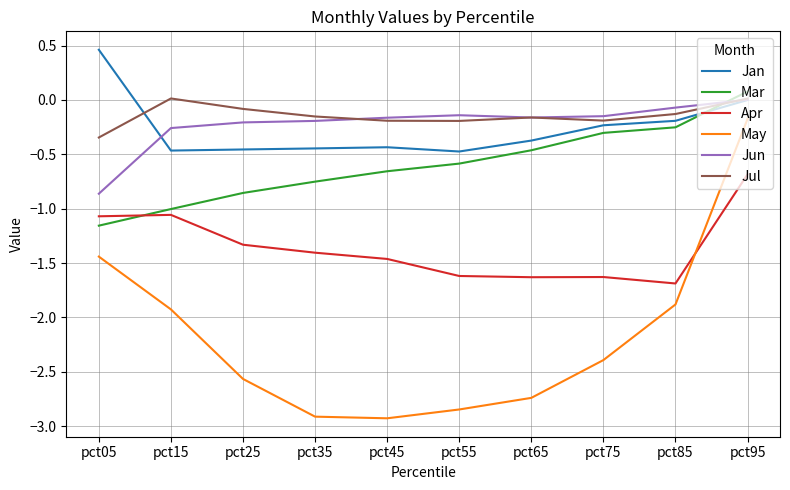

At which label does Mar reach its minimum?

pct05